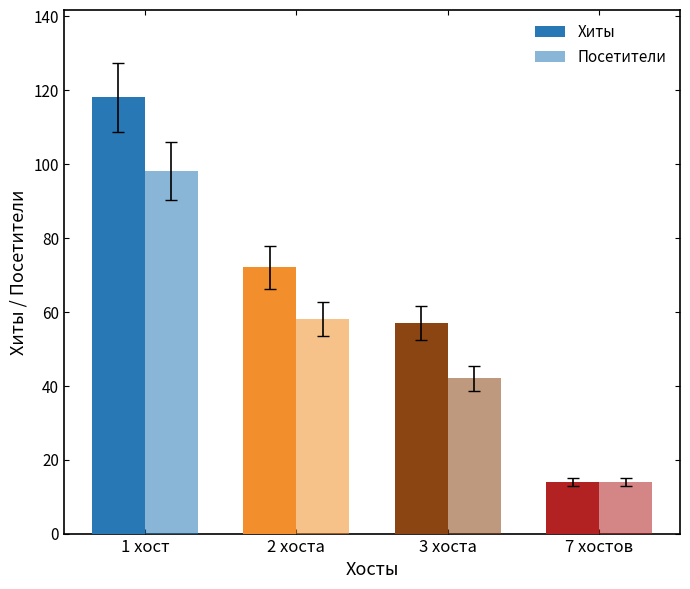

How many categories are shown in the chart?

4